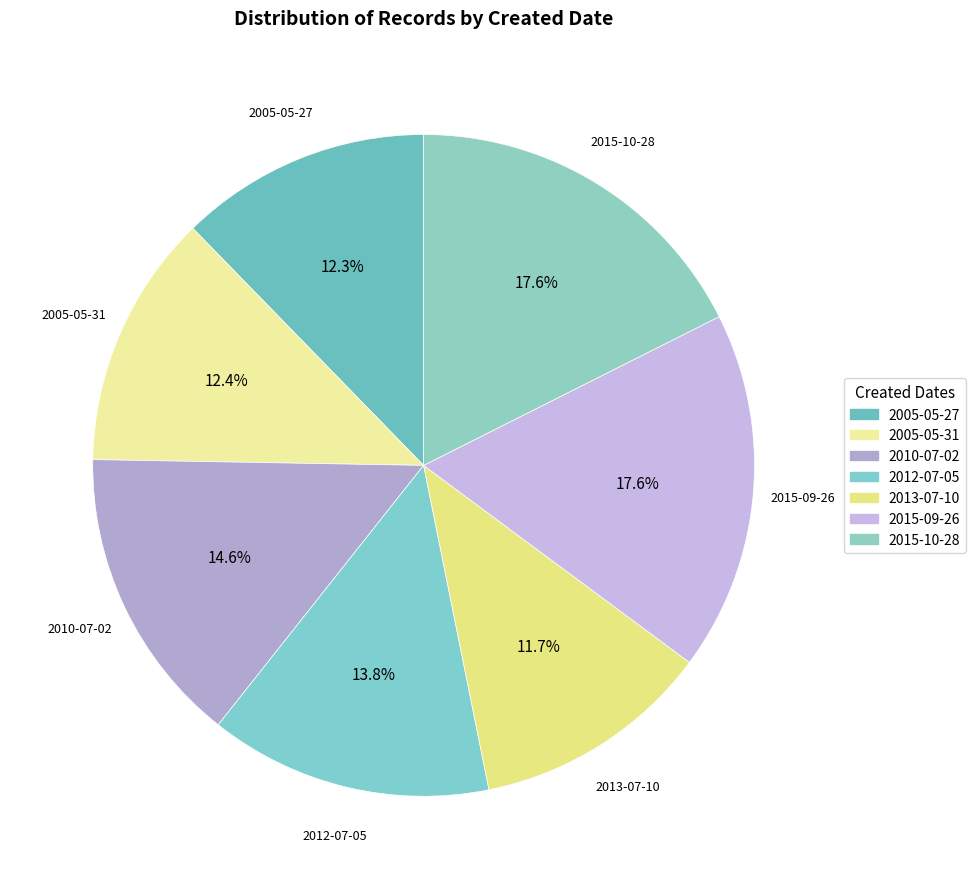

To the nearest percent, what portion does 2012-07-05 represent?

14%